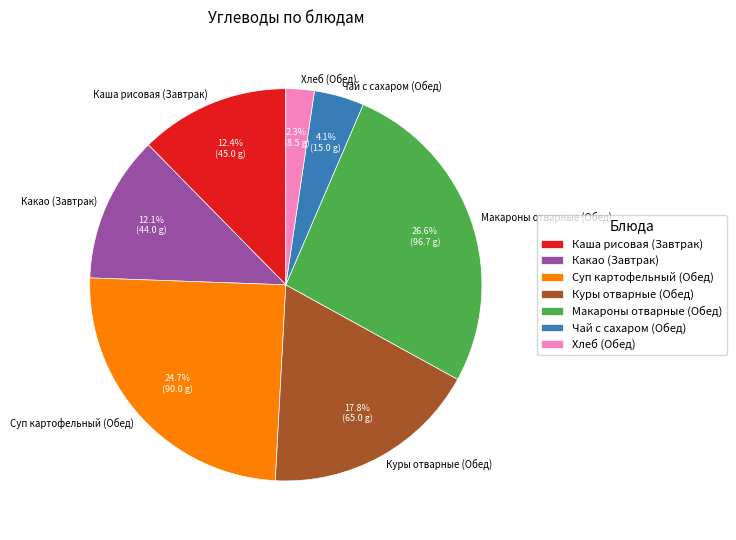

Do Каша рисовая (Завтрак) and Какао (Завтрак) together represent more than half of the pie?

No